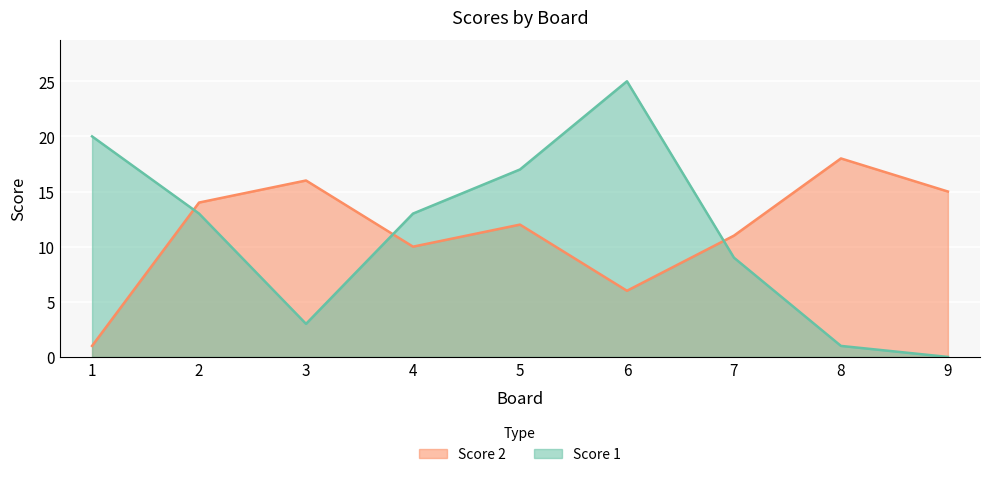

Between which two adjacent categories do Score 1 and Score 2 first intersect?

1 and 2